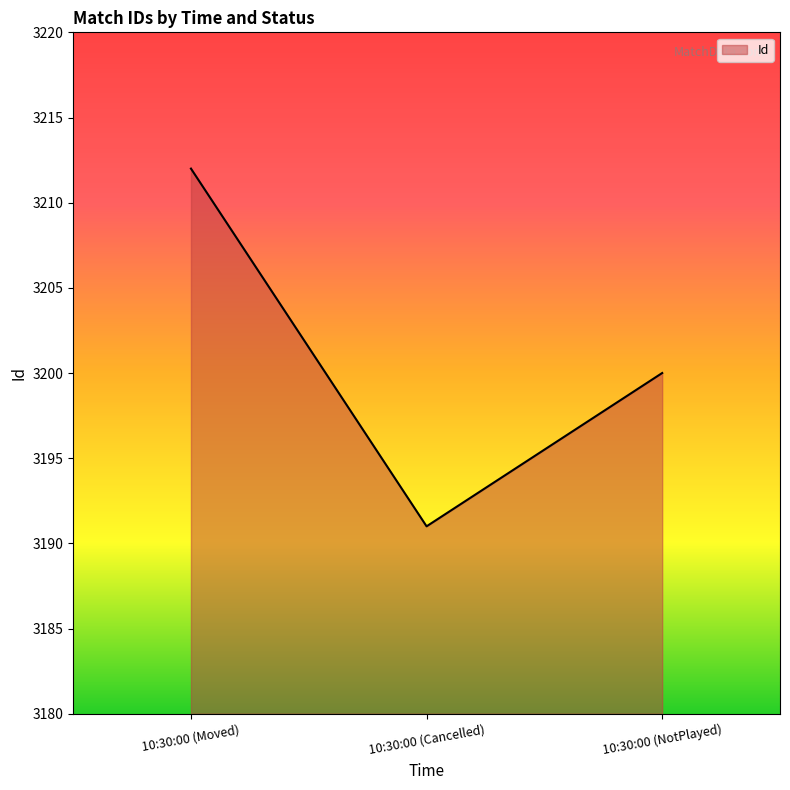

List the labels in order of value, largest first.

10:30:00 (Moved), 10:30:00 (NotPlayed), 10:30:00 (Cancelled)